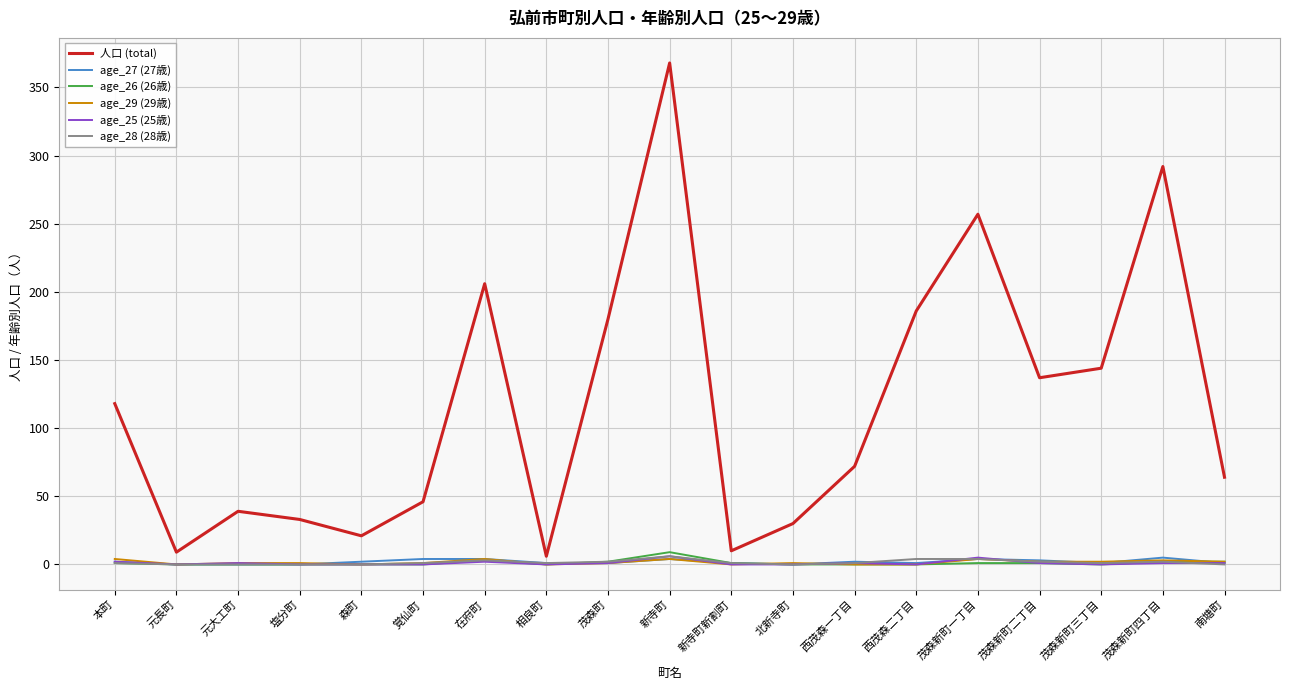

Between 相良町 and 茂森町, which series saw the biggest shift?

人口 (total)